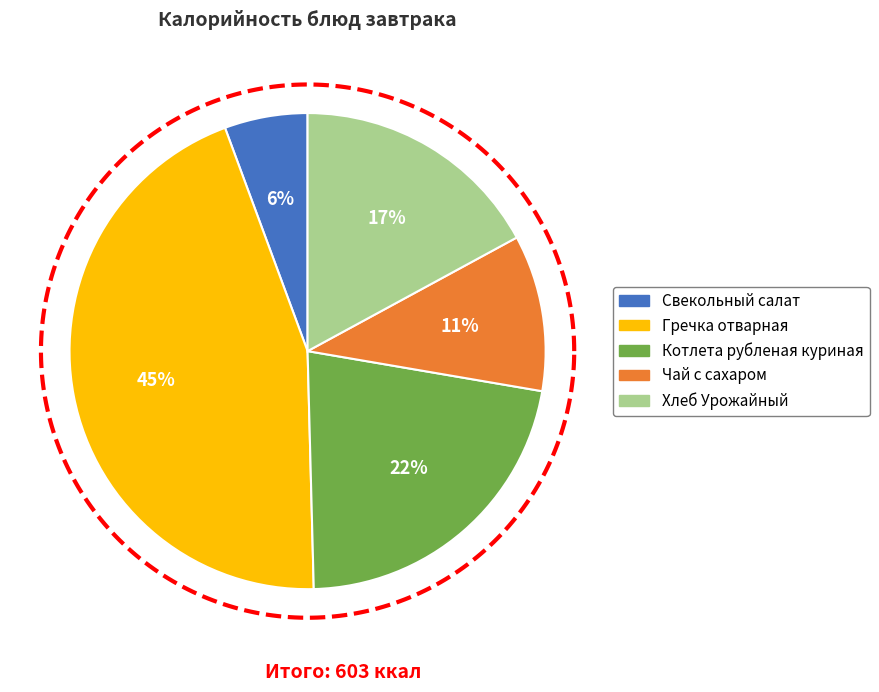

What is the smallest slice in the pie chart?

Свекольный салат